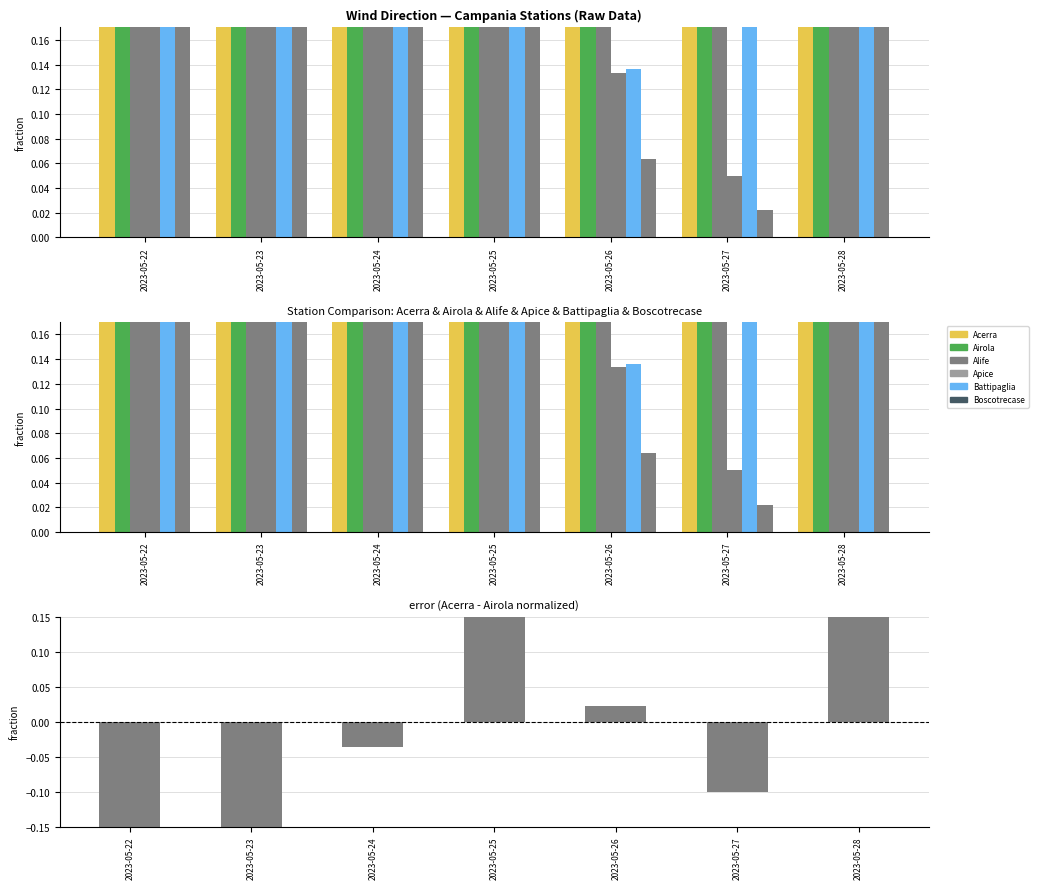

What is the greatest value displayed?

1.0